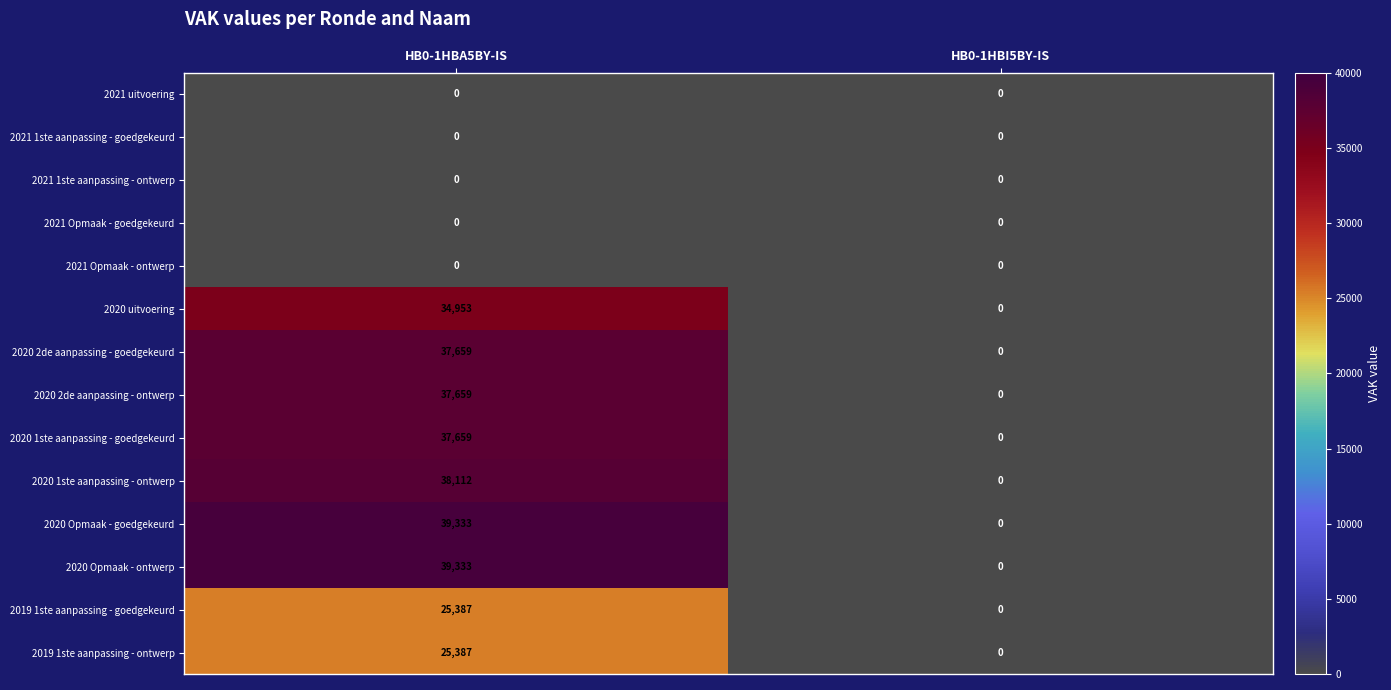

Reading left to right, list all the values displayed in this chart.

2021 uitvoering: 0	0
2021 1ste aanpassing - goedgekeurd: 0	0
2021 1ste aanpassing - ontwerp: 0	0
2021 Opmaak - goedgekeurd: 0	0
2021 Opmaak - ontwerp: 0	0
2020 uitvoering: 34953	0
2020 2de aanpassing - goedgekeurd: 37659	0
2020 2de aanpassing - ontwerp: 37659	0
2020 1ste aanpassing - goedgekeurd: 37659	0
2020 1ste aanpassing - ontwerp: 38112	0
2020 Opmaak - goedgekeurd: 39333	0
2020 Opmaak - ontwerp: 39333	0
2019 1ste aanpassing - goedgekeurd: 25387	0
2019 1ste aanpassing - ontwerp: 25387	0